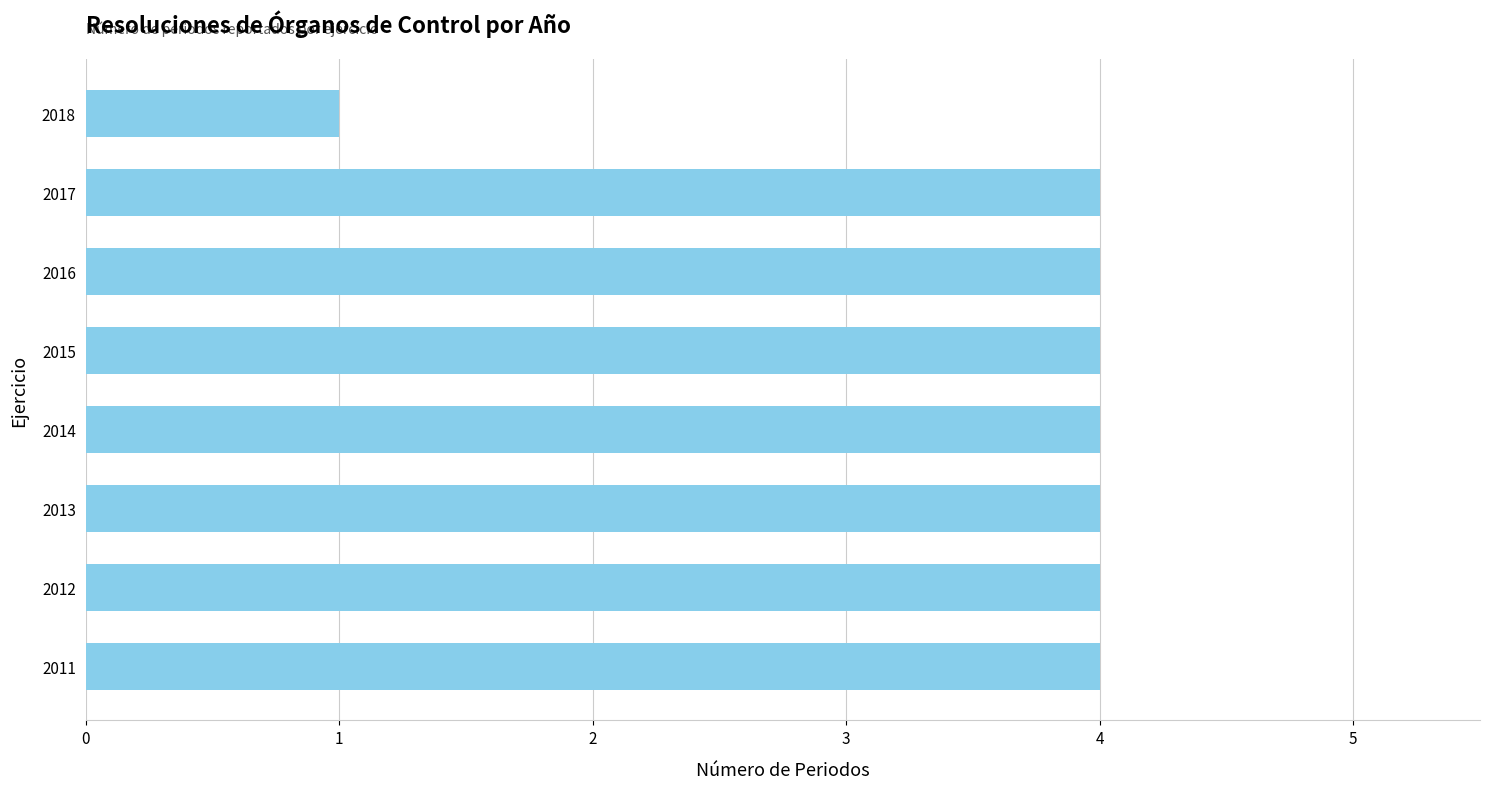

Count the number of data series in this chart.

1